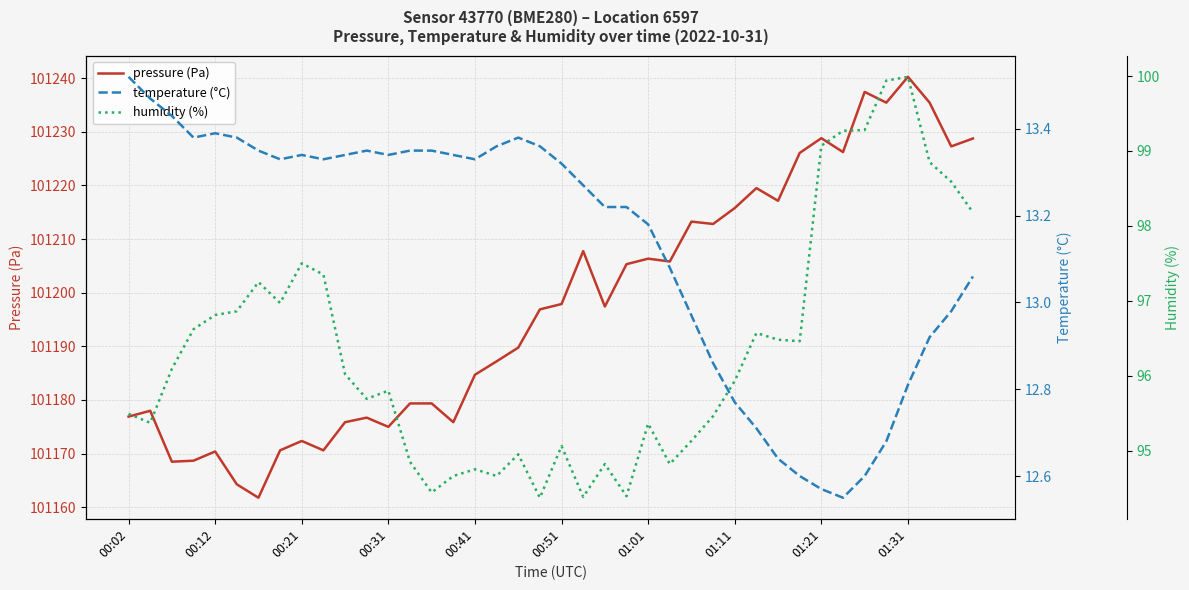

What is the minimum value for pressure (Pa)?

101161.8